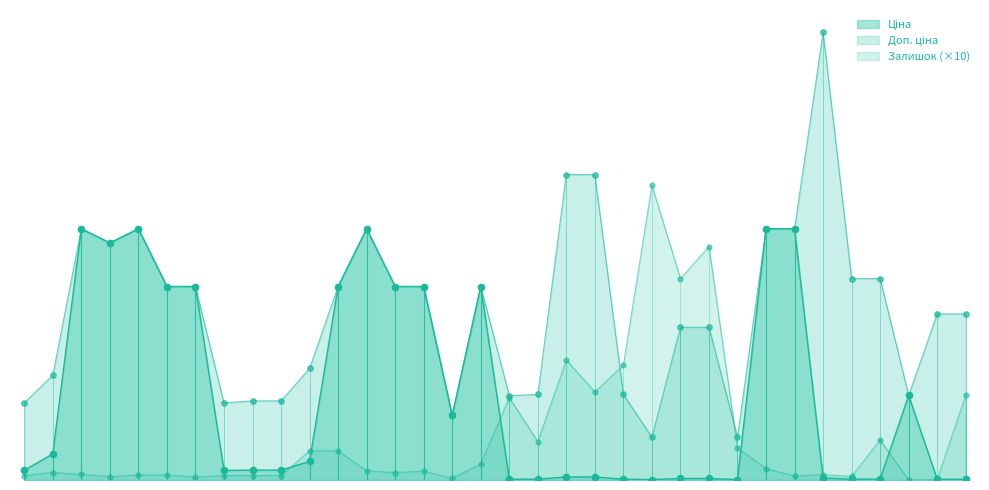

Which series has the largest total across all categories?

Доп. ціна